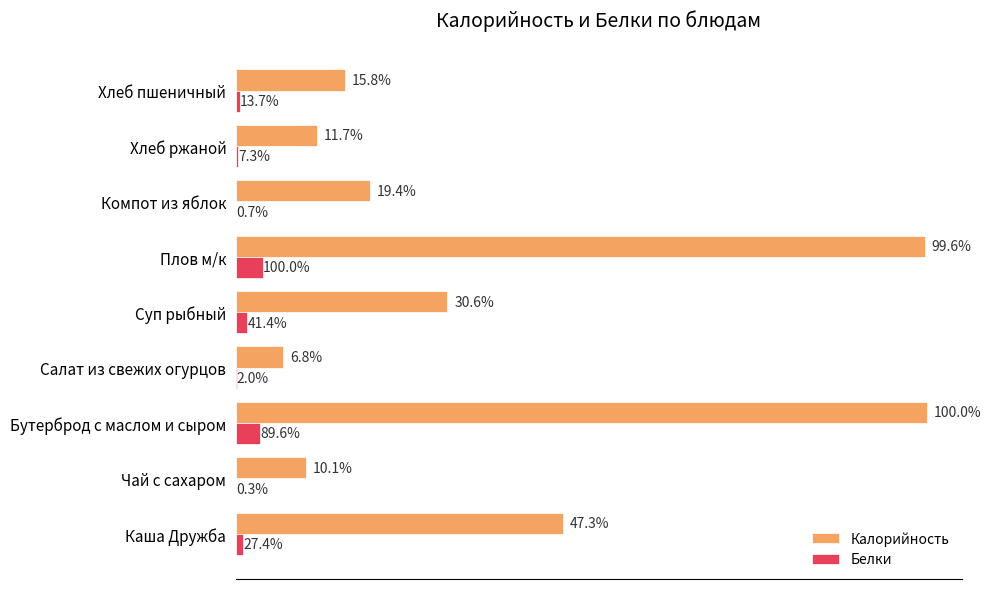

What are all the series names shown in the legend?

Калорийность, Белки